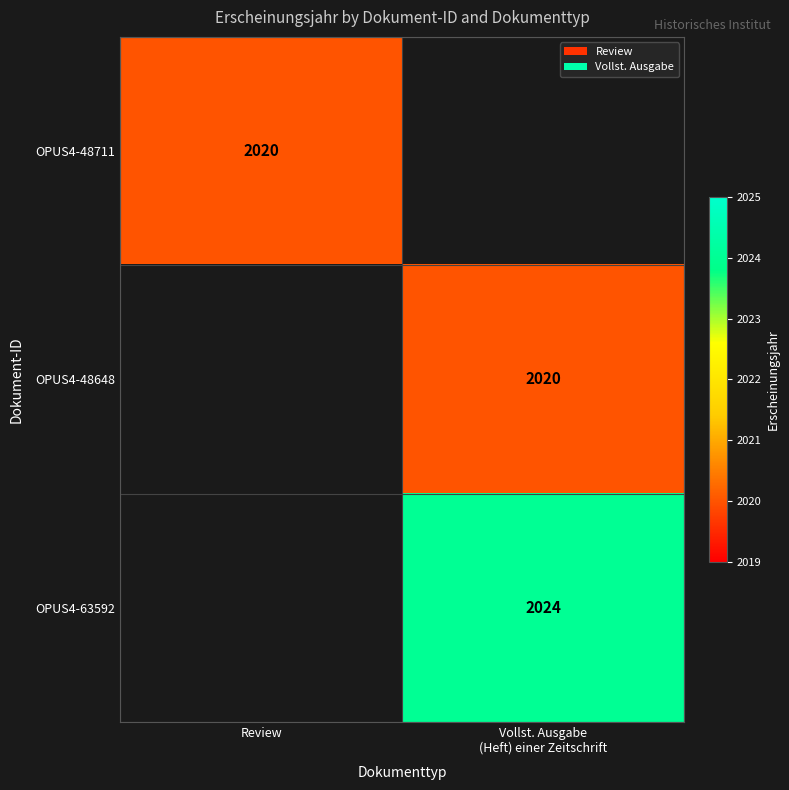

The OPUS4-48711 series shows 428 at Review. True or false?

False